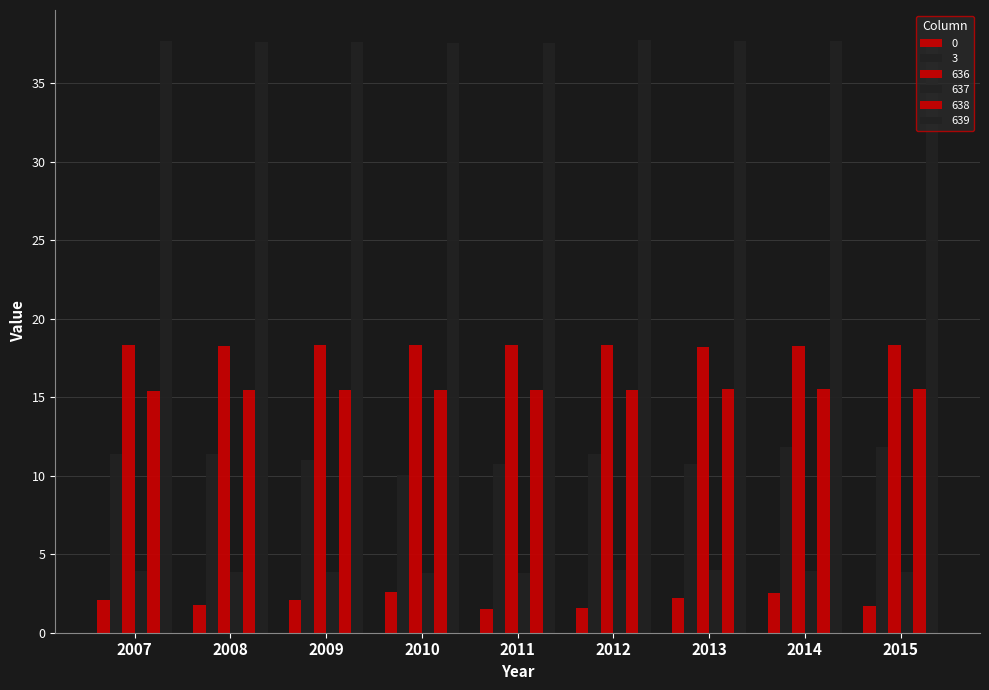

What is the difference between the maximum and minimum values in the 638 series?

0.1